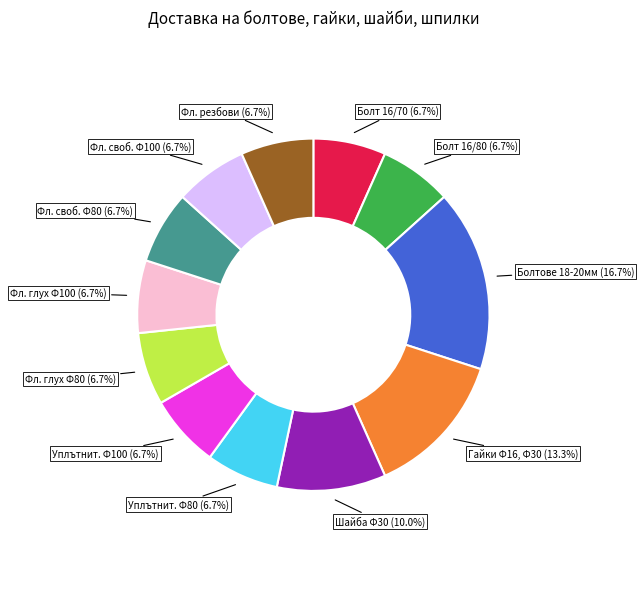

Is there a majority slice in this chart?

No